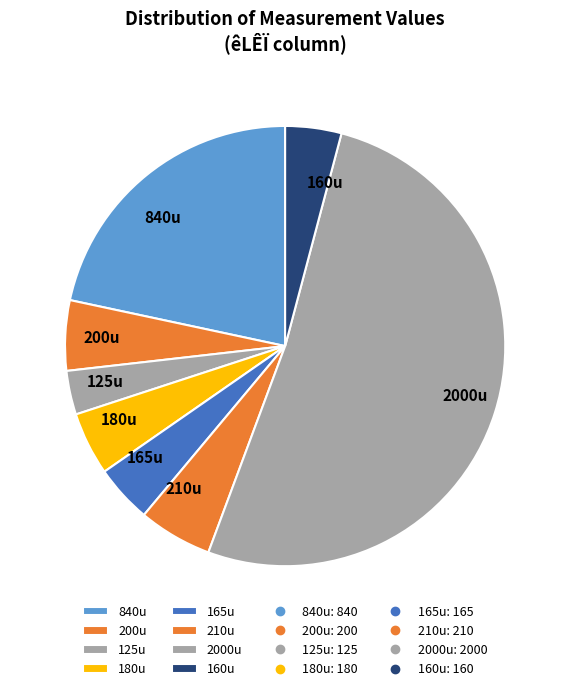

How many segments does this pie chart have?

8